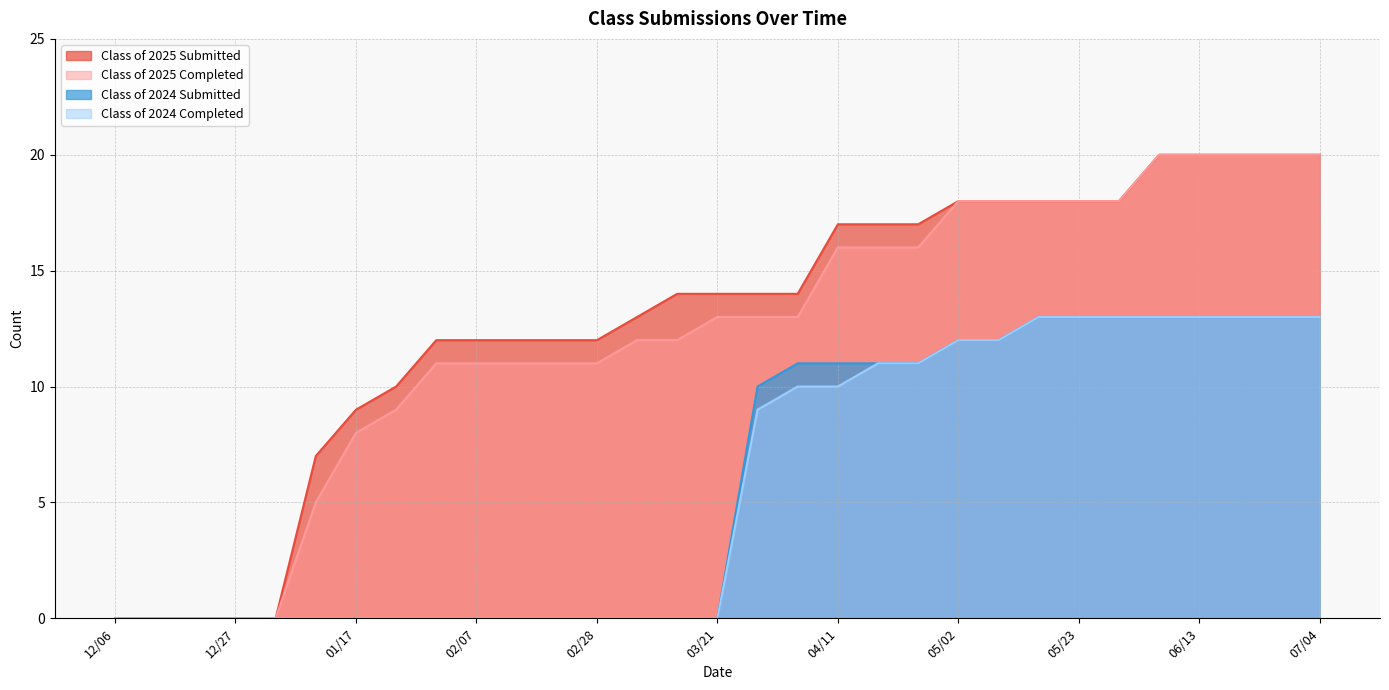

True or false: Class of 2025 Submitted has a value of 30 at 04/11.

False